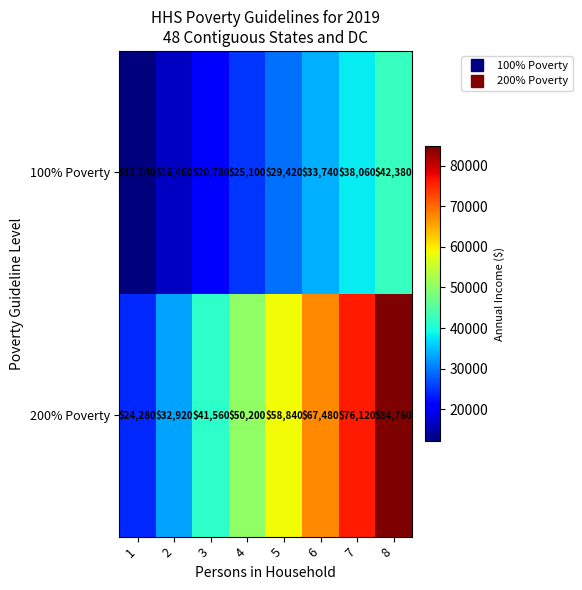

Count the number of categories in the chart.

8